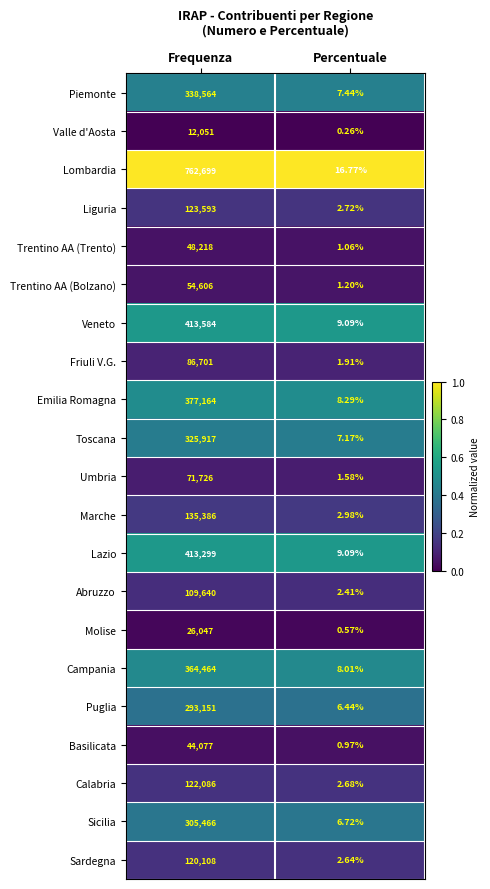

Which category has the highest value across all series?

Frequenza